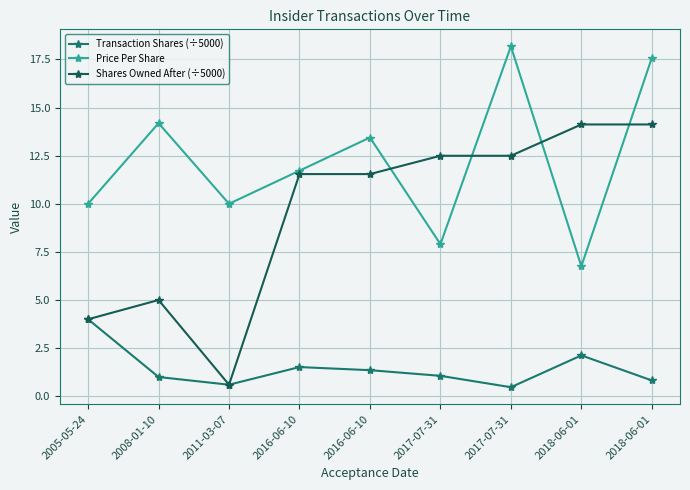

What are all the series names shown in the legend?

Transaction Shares (÷5000), Price Per Share, Shares Owned After (÷5000)